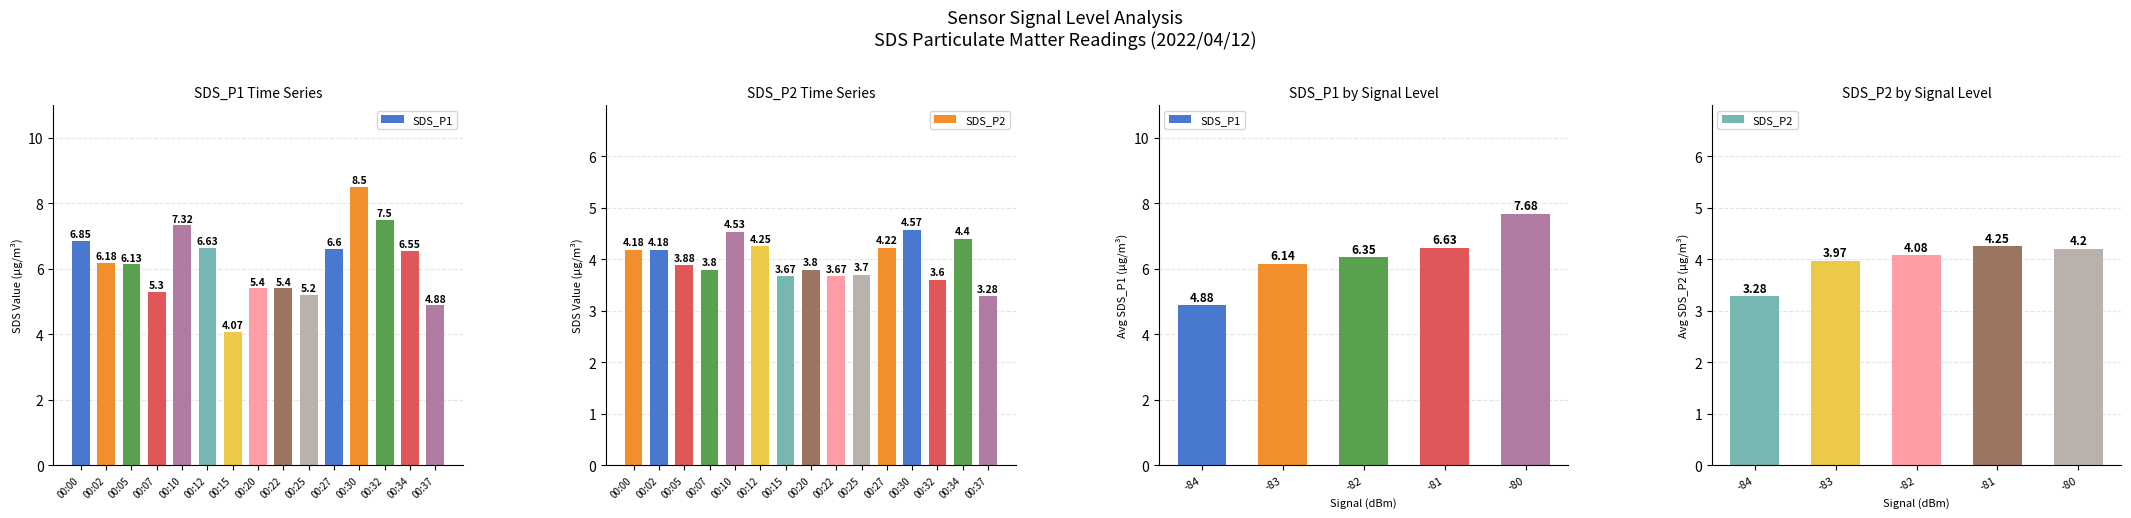

Rank the series at -81 from lowest to highest value.

SDS_P2, SDS_P1